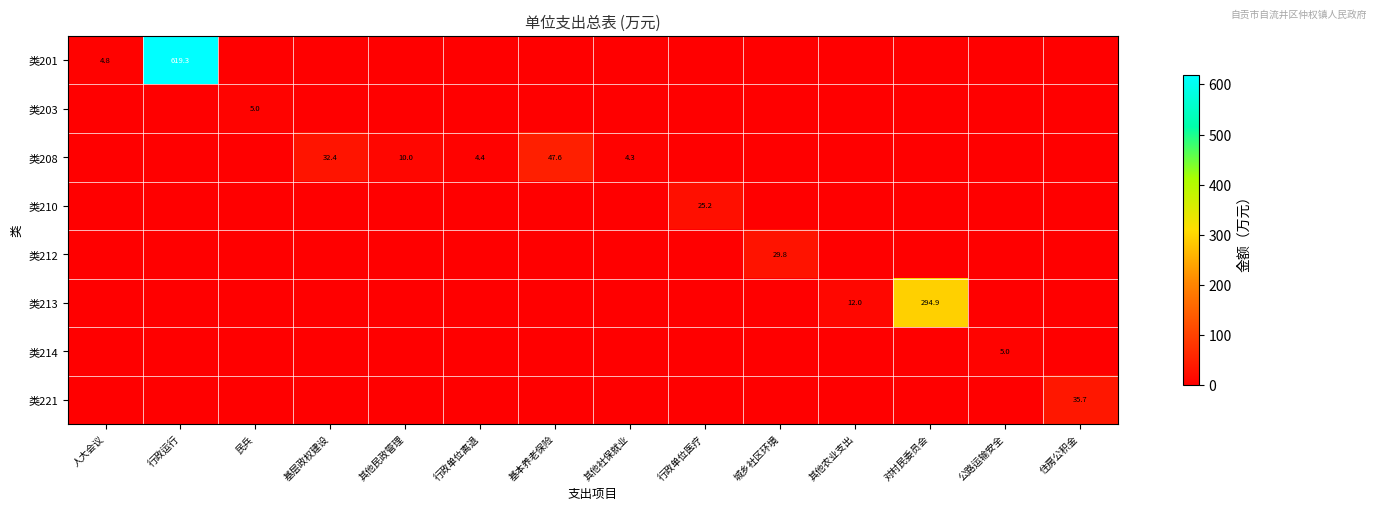

Which series has the largest total across all categories?

row_0